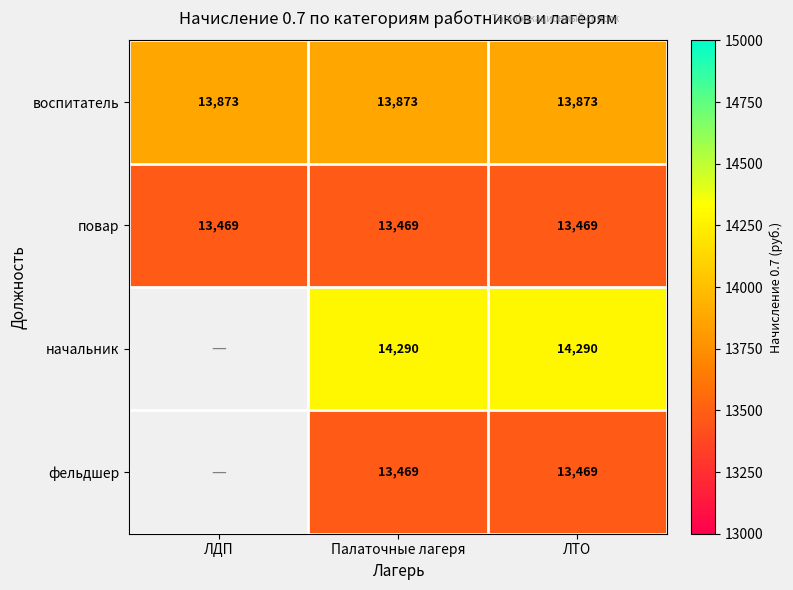

What is the average value of the повар series?

13469